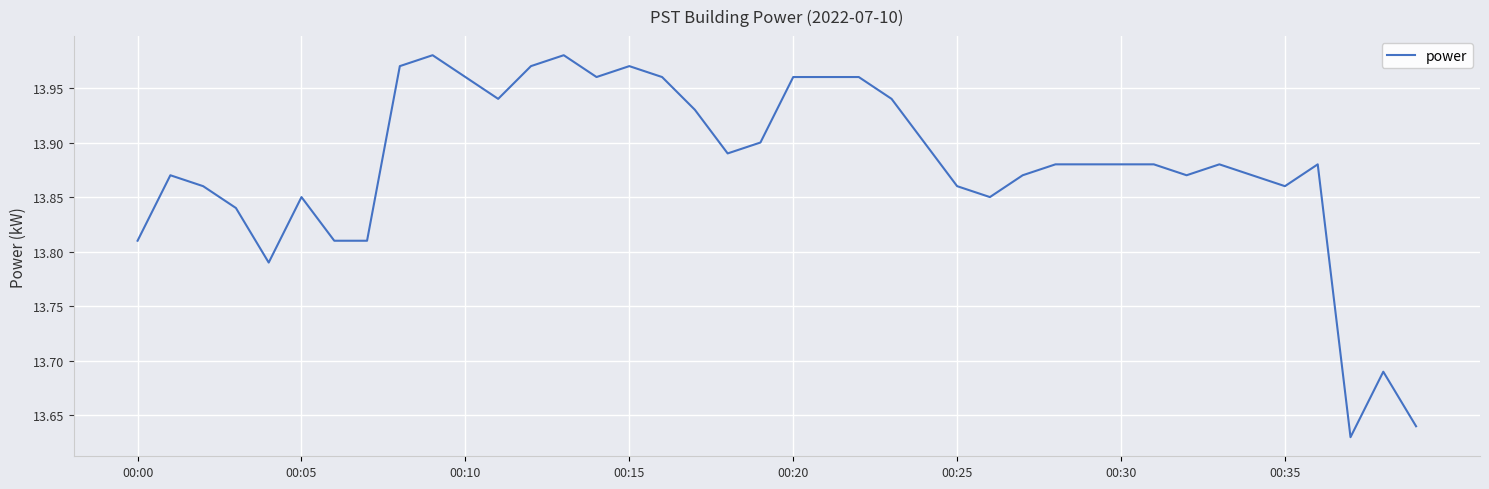

How many lines are shown in the chart?

1